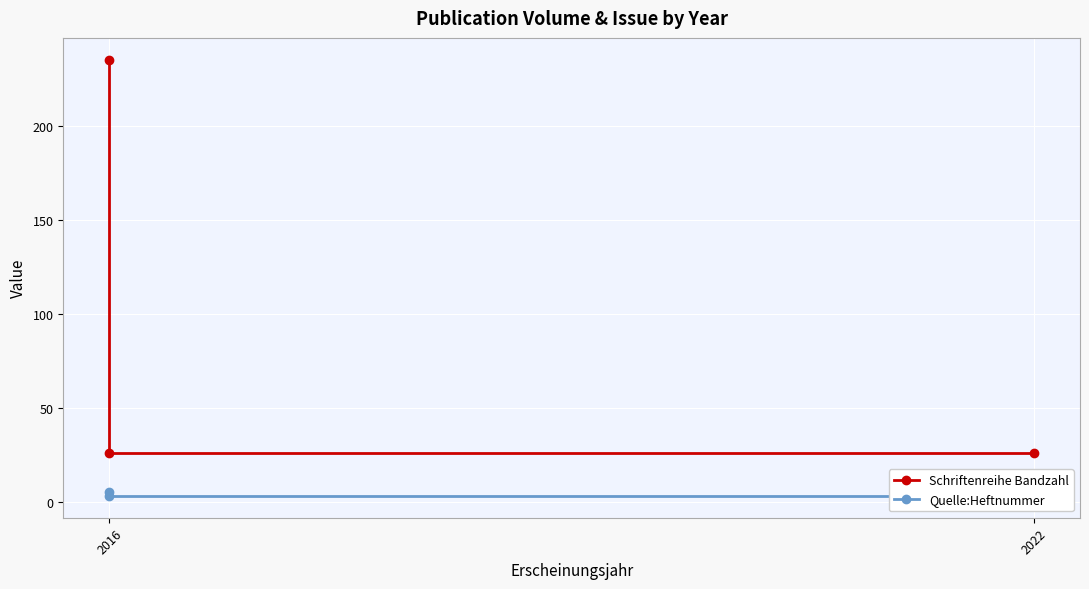

What is the value of the Quelle:Heftnummer point at the 2nd from the left?

3